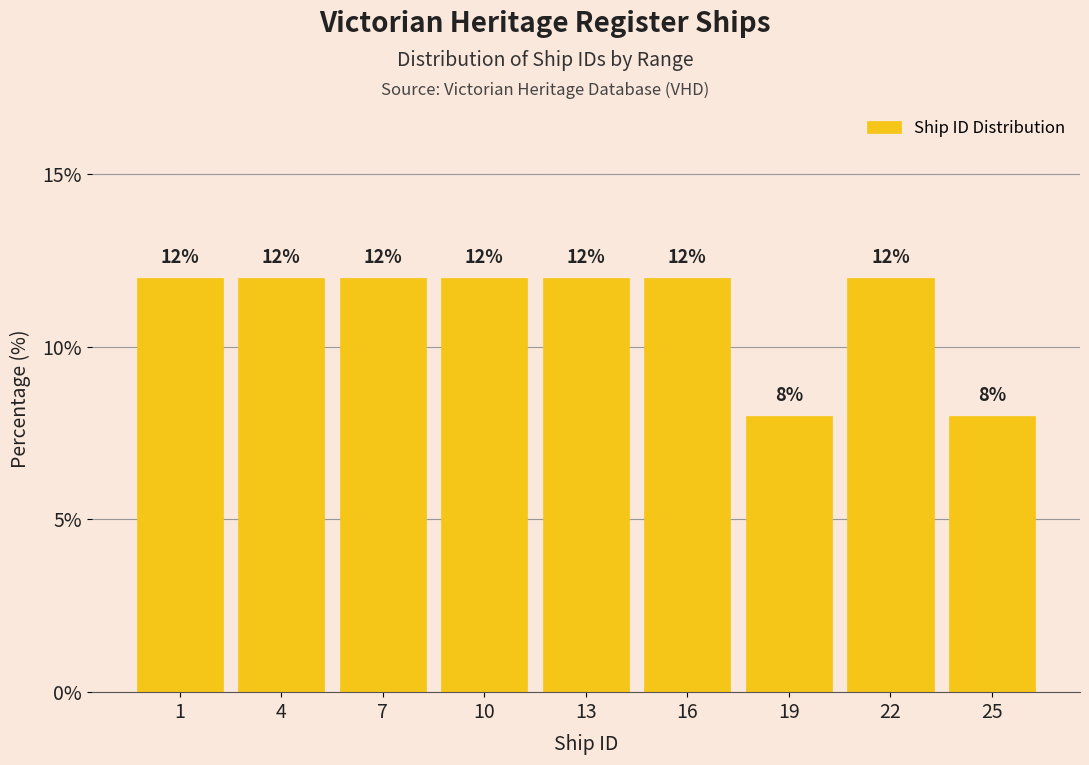

Reading left to right, transcribe all the data shown in this chart.

12	12	12	12	12	12	8	12	8